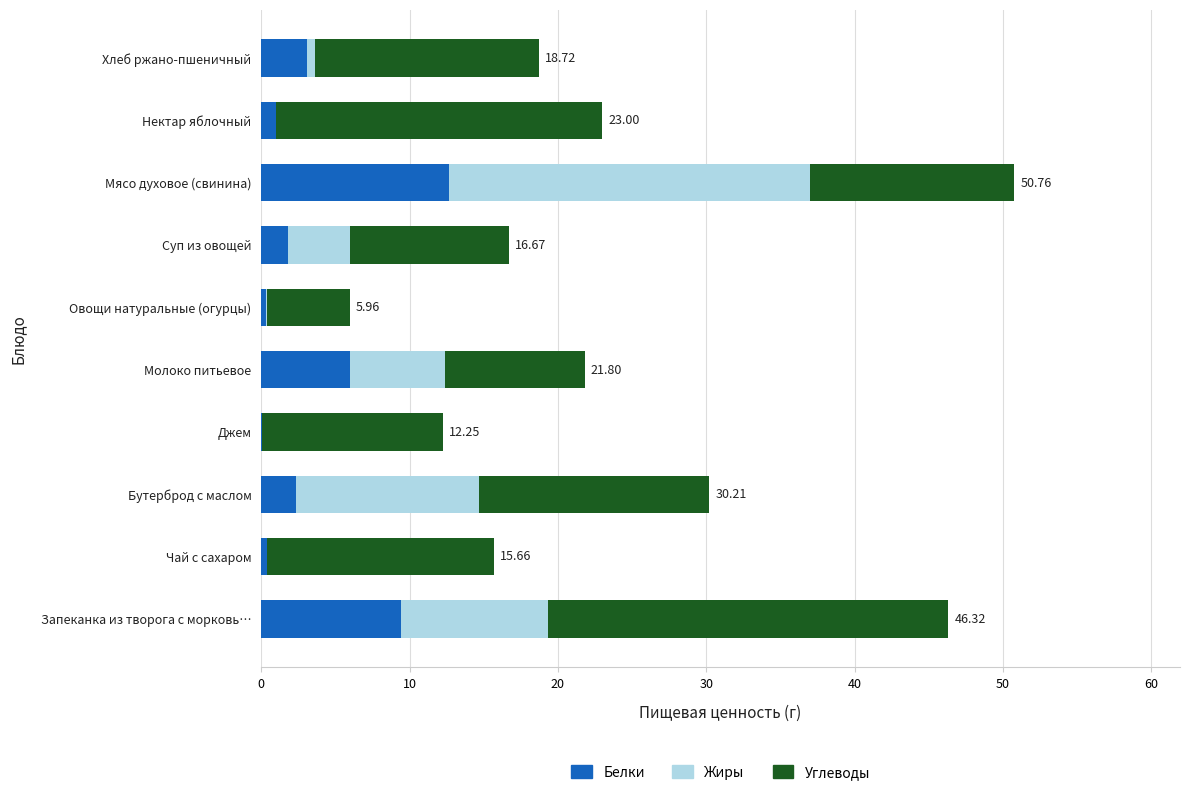

At which category is the sum across all series the highest?

Мясо духовое (свинина)